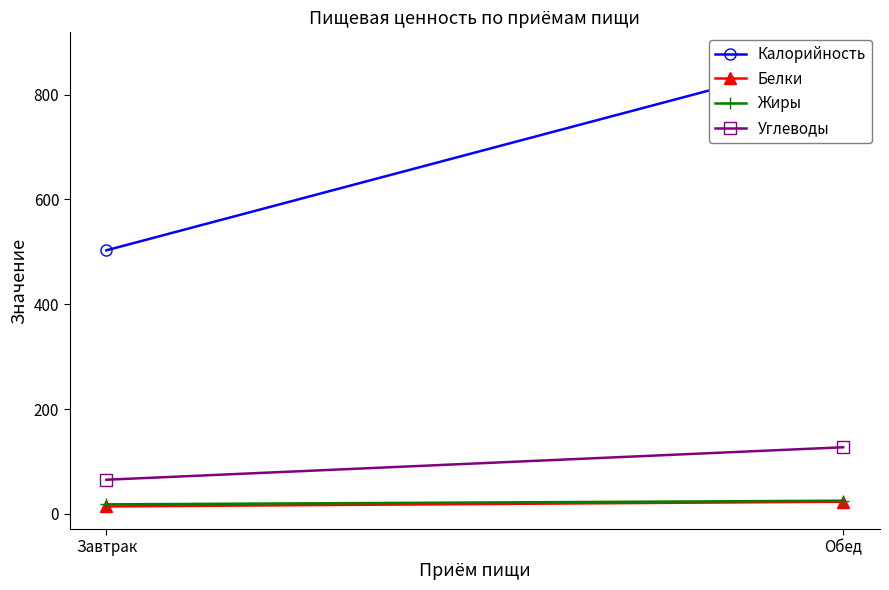

Rank the series by their maximum value, from lowest to highest.

Белки, Жиры, Углеводы, Калорийность